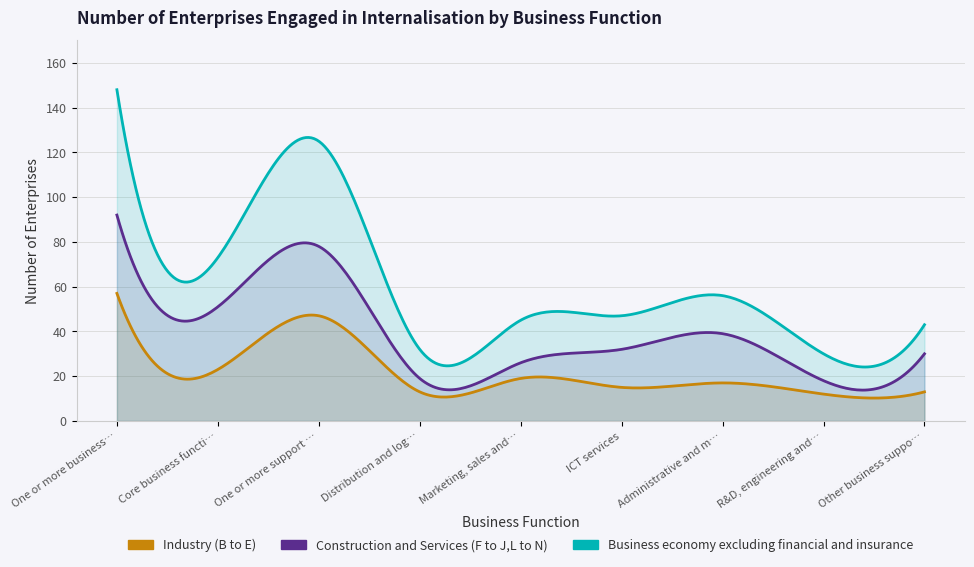

List the series in order of their peak value, lowest first.

Industry (B to E), Construction and Services (F to J,L to N), Business economy excluding financial and insurance